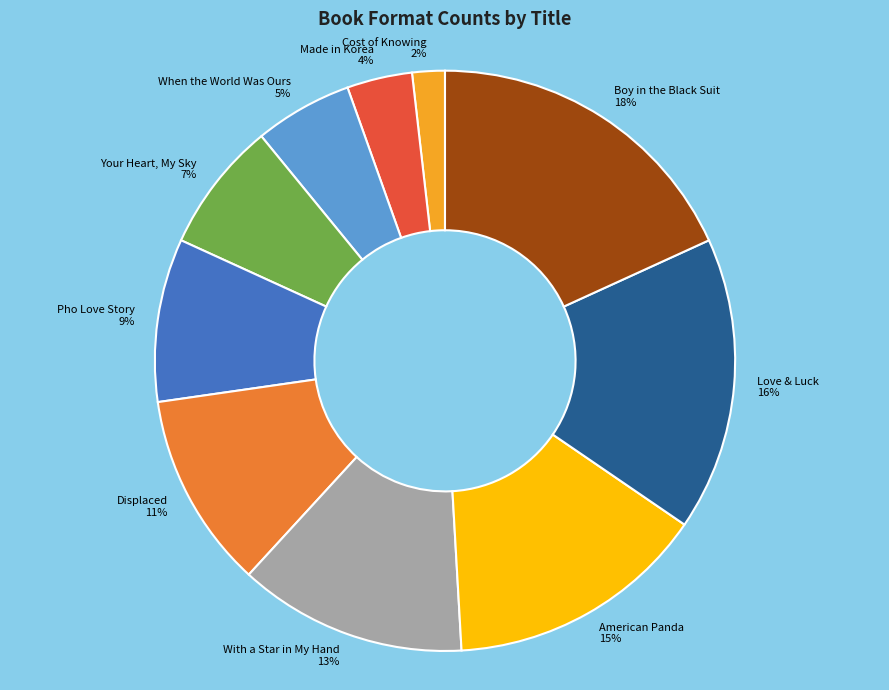

What is the smallest slice in the pie chart?

Cost of Knowing